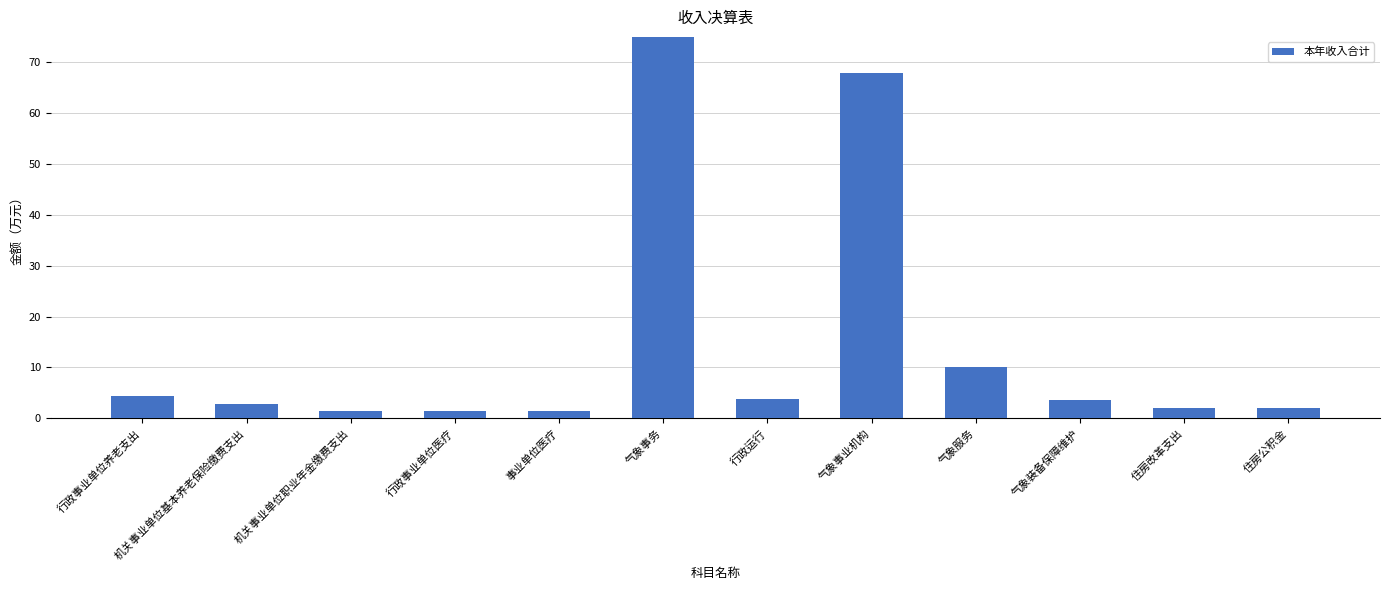

Which has a higher value, 气象事业机构 or 事业单位医疗?

气象事业机构